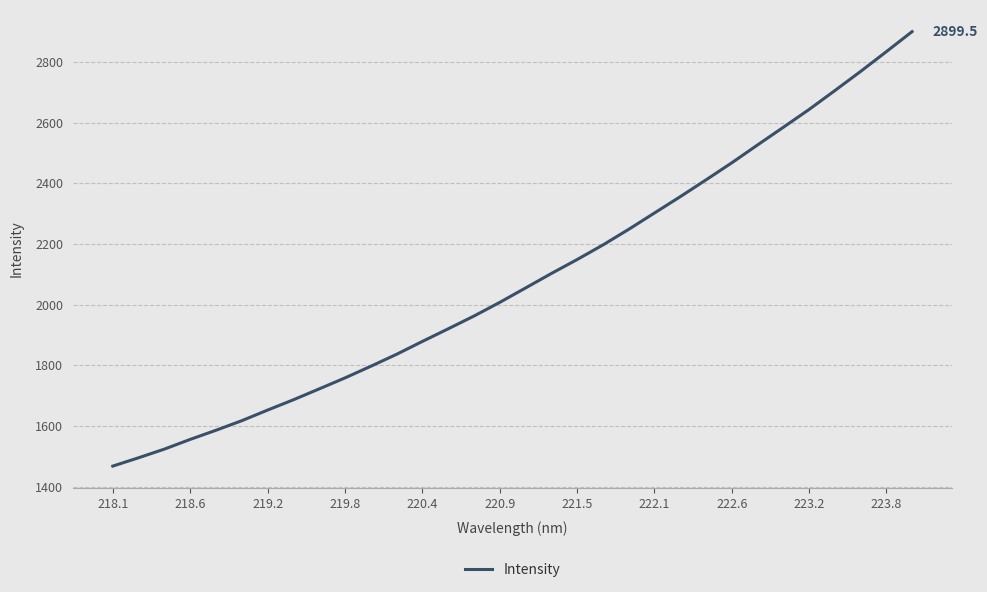

Does the chart display data point markers on the line(s)?

No